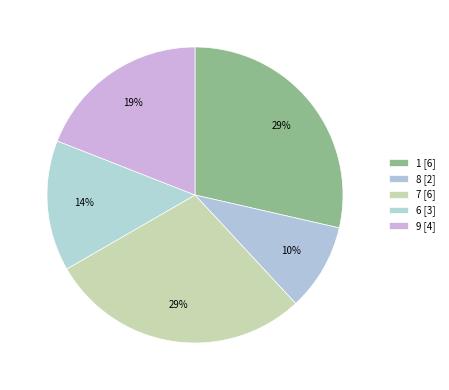

Count the number of slices in the pie.

5